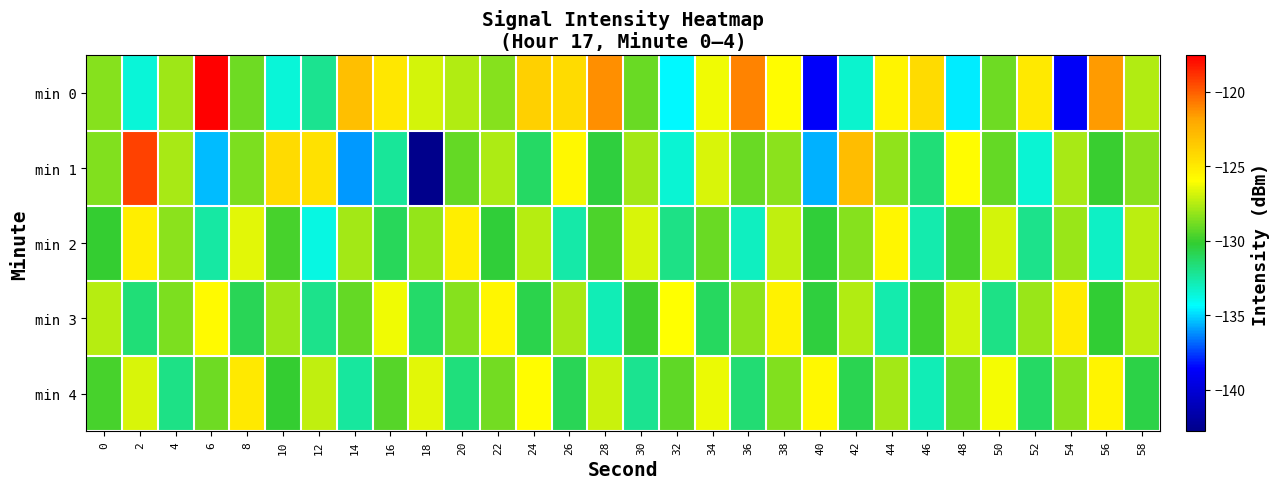

Rank the series by their maximum value, from highest to lowest.

min 0, min 1, min 4, min 3, min 2